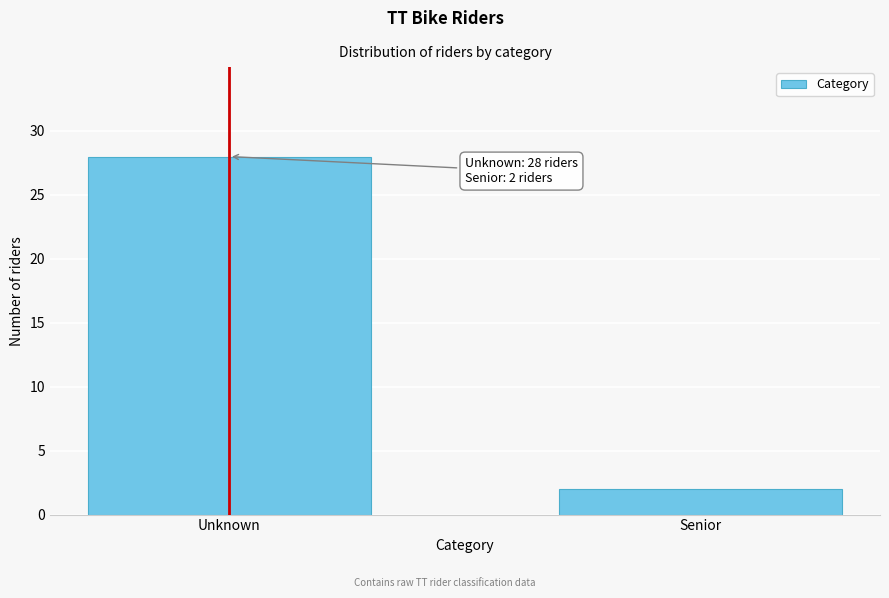

Reading right to left, extract all data points from this chart.

2	28